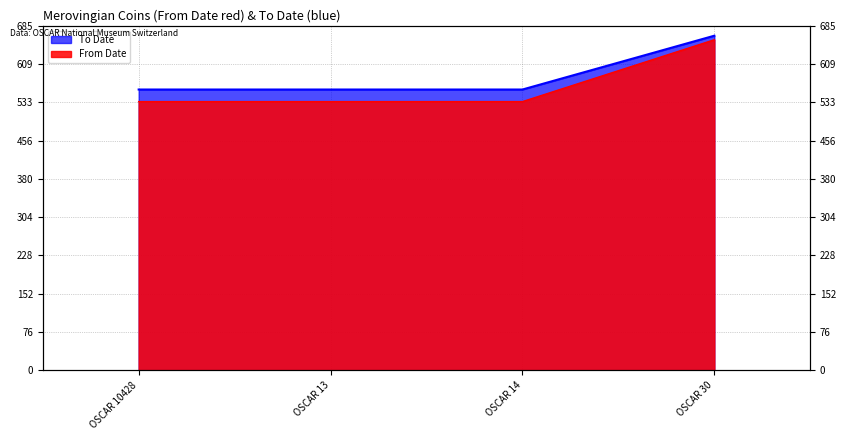

The To Date series shows 160 at OSCAR 14. True or false?

False